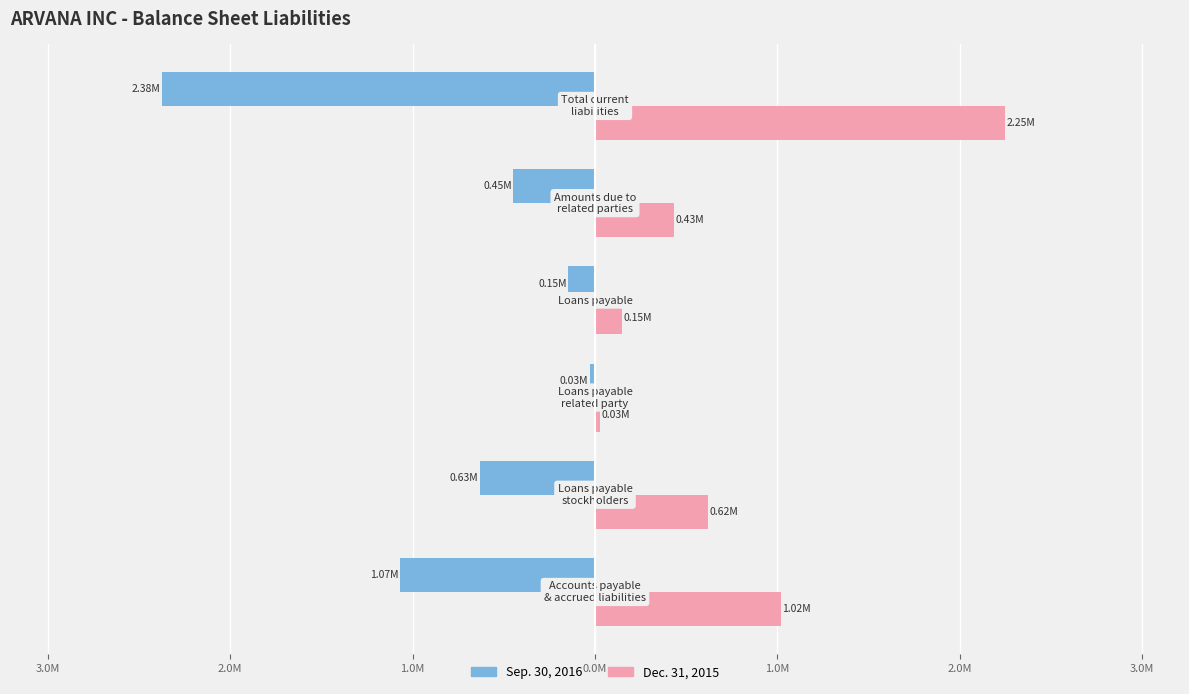

What are all the series names shown in the legend?

Sep. 30, 2016, Dec. 31, 2015